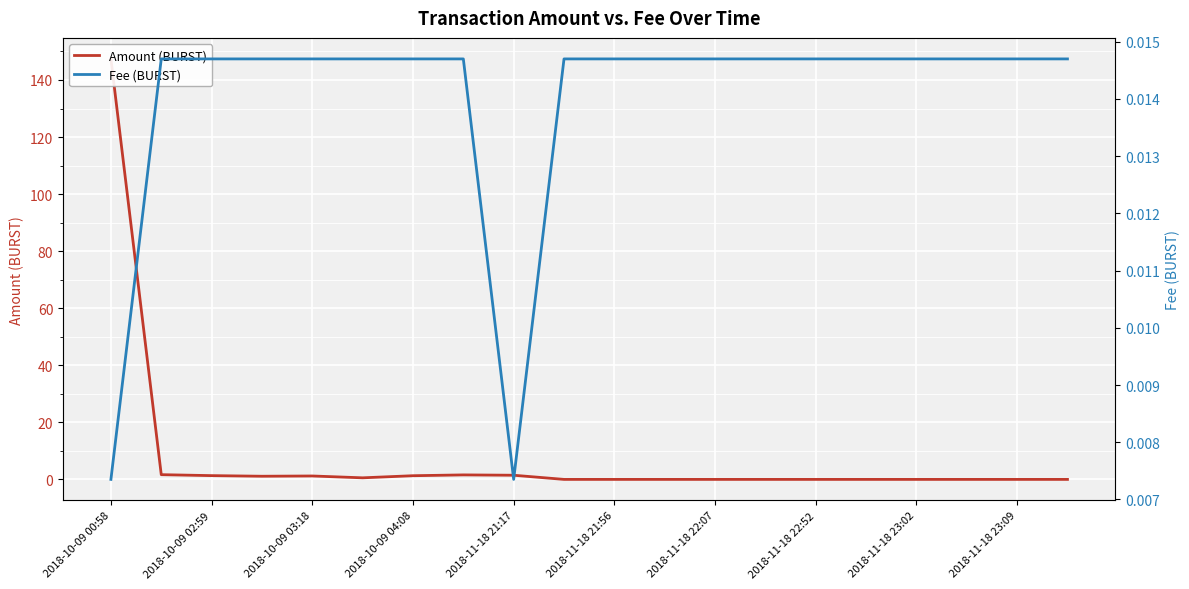

At which label is Fee (BURST) closest to 0?

2018-10-09 00:58